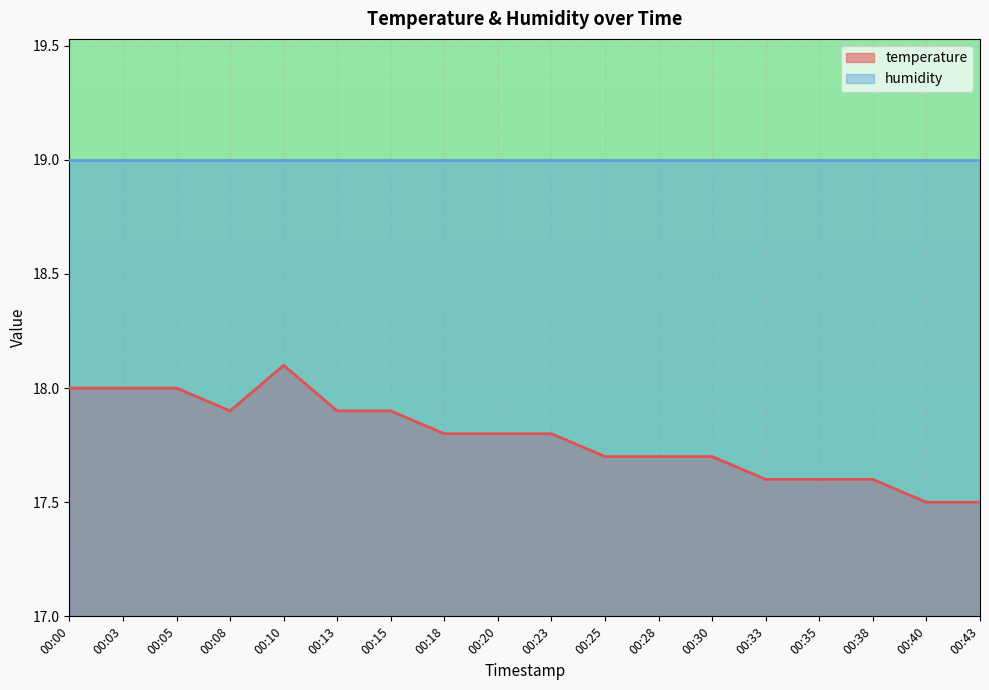

Which series has the largest range (max minus min)?

temperature